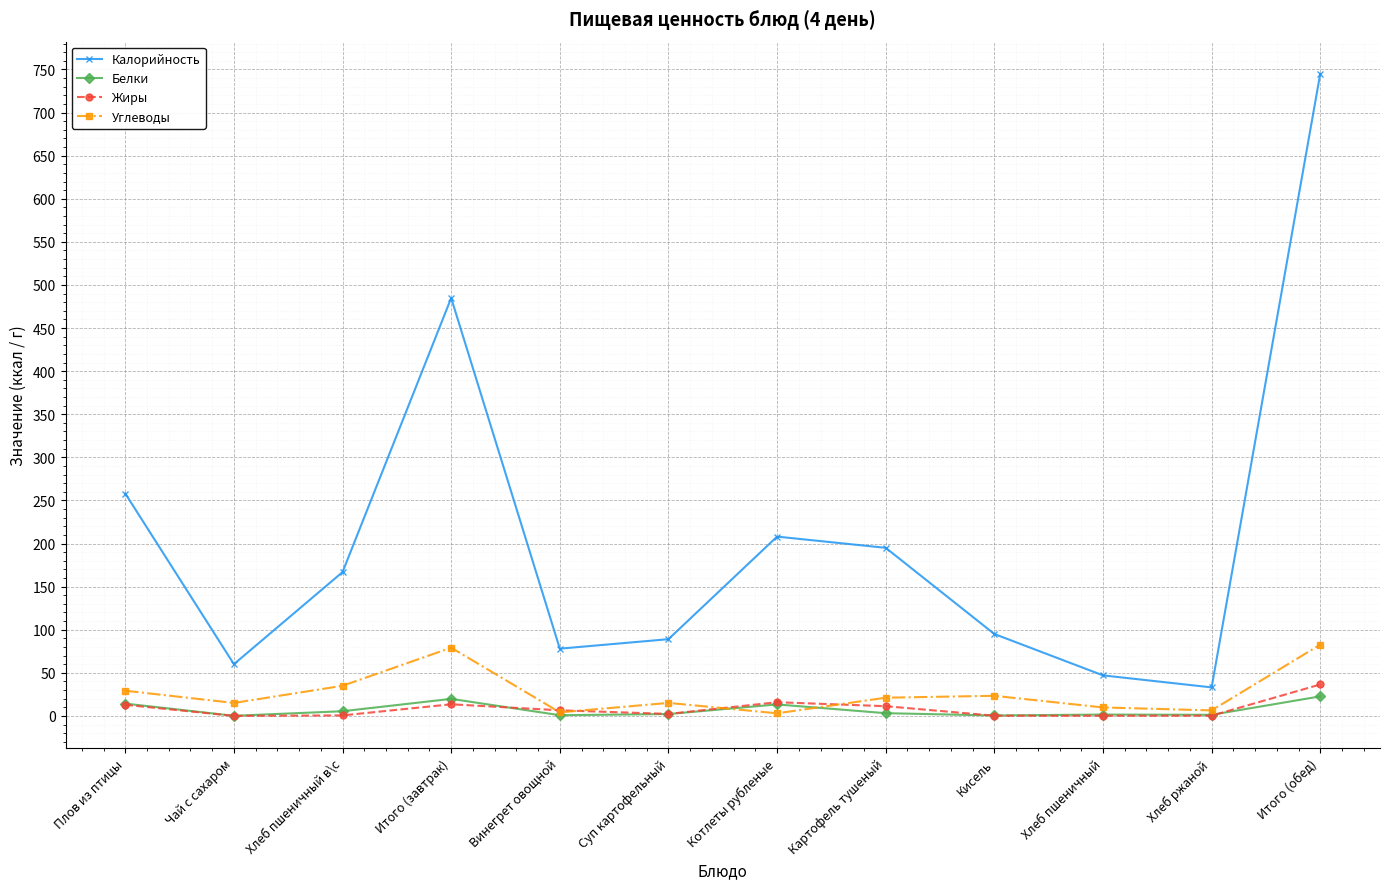

How many data points in Углеводы are above 21?

6